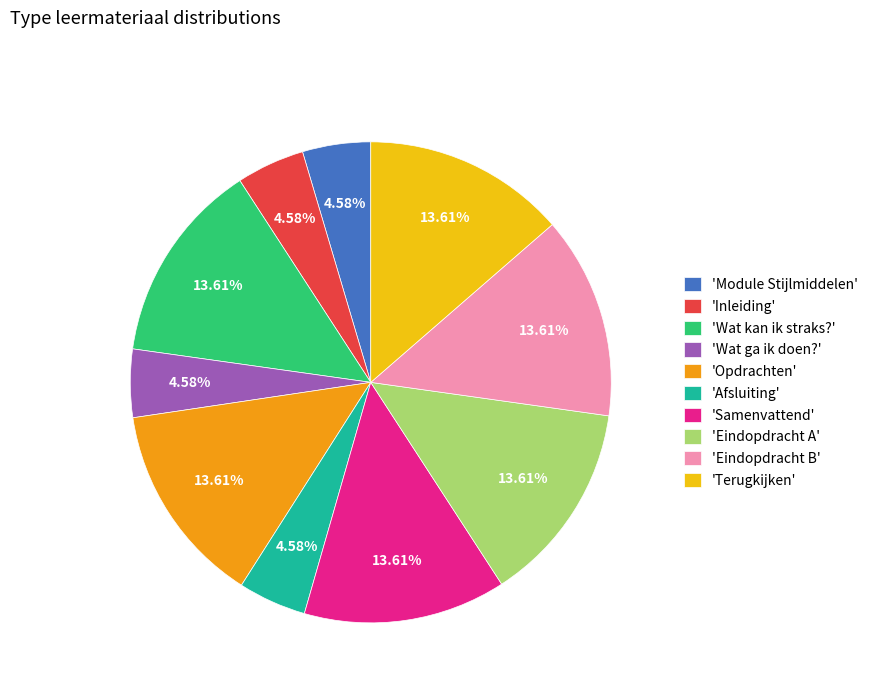

What is the ratio of the value at 'Module Stijlmiddelen' to the value at 'Wat ga ik doen?'?

1.0